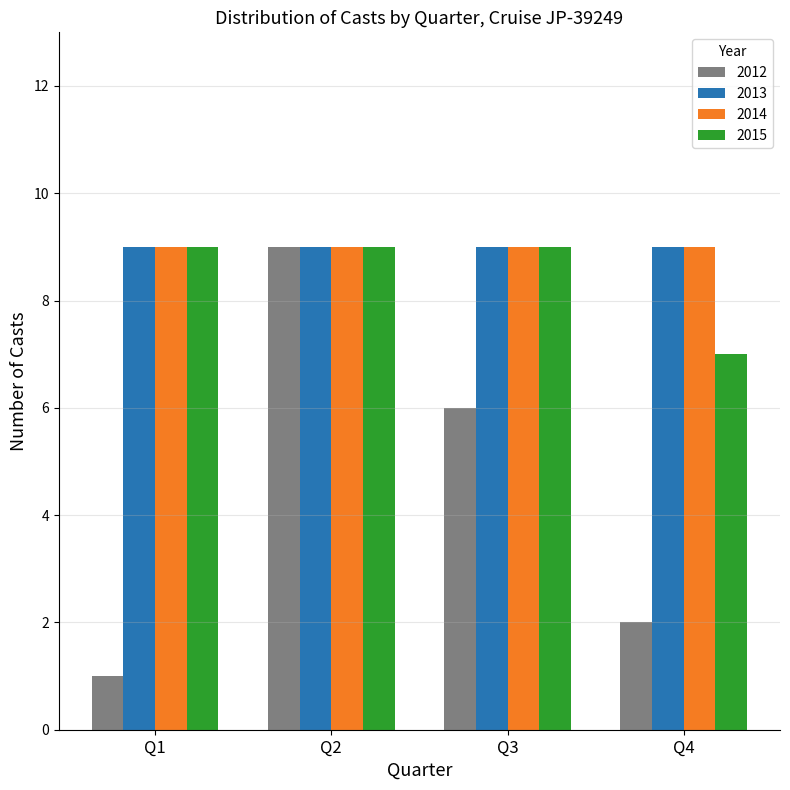

Which category has the highest value in the 2012 series?

Q2